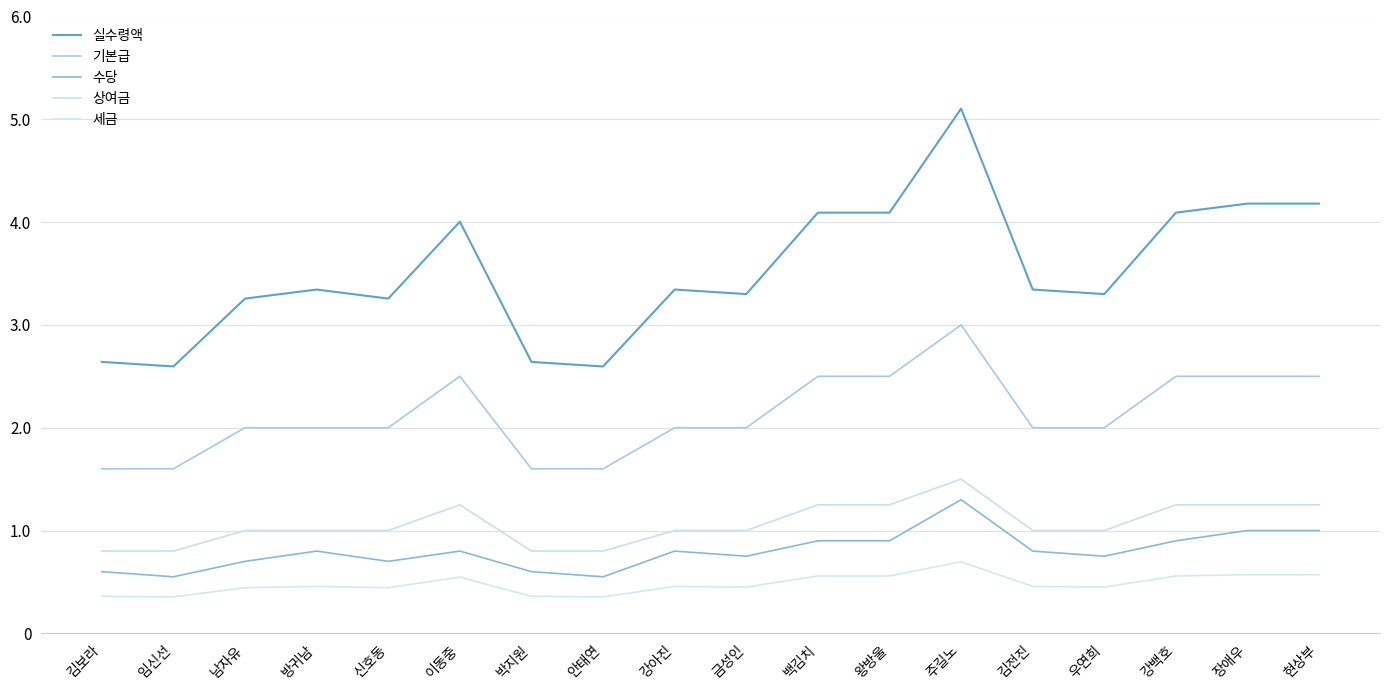

Rank the series at 임신선 from highest to lowest value.

실수령액, 기본급, 상여금, 수당, 세금